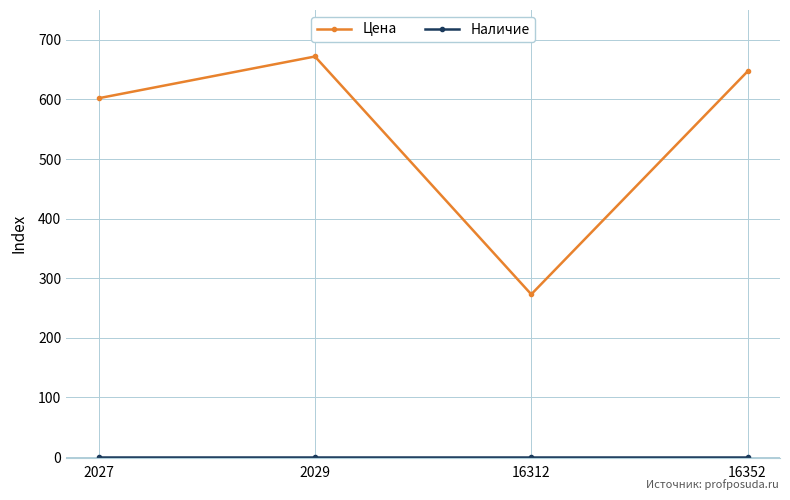

List the labels in order of Цена value, largest first.

2029, 16352, 2027, 16312